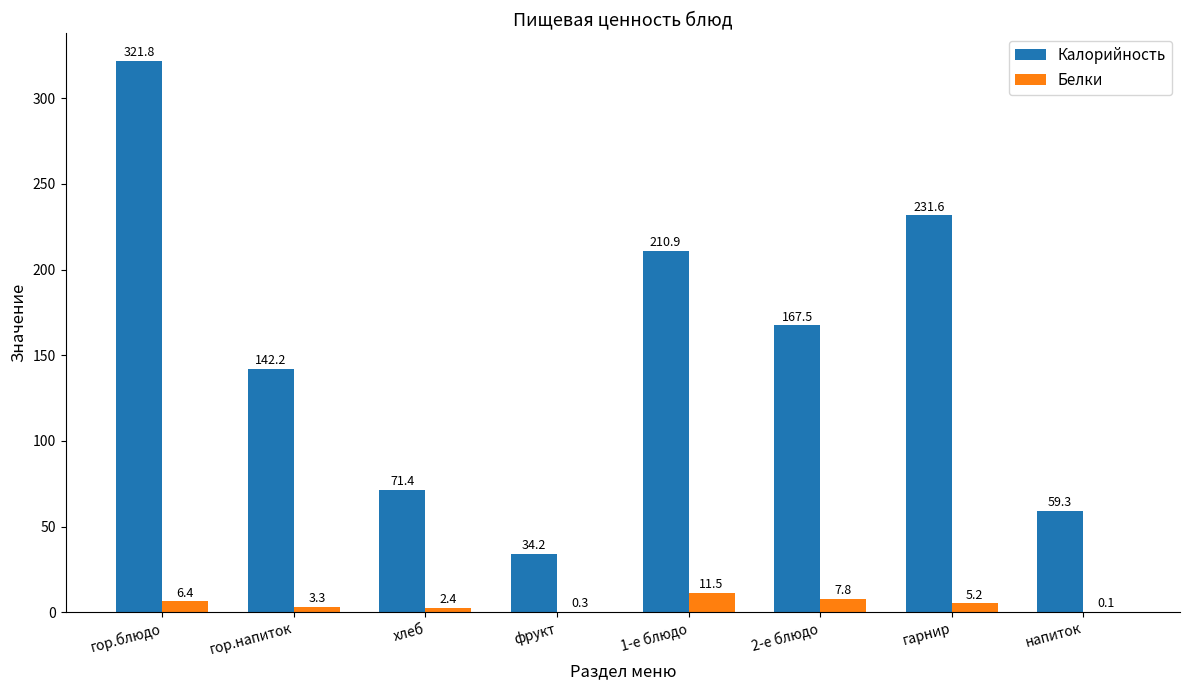

Is the value of Калорийность at 1-е блюдо greater than the value of Белки at гарнир?

Yes